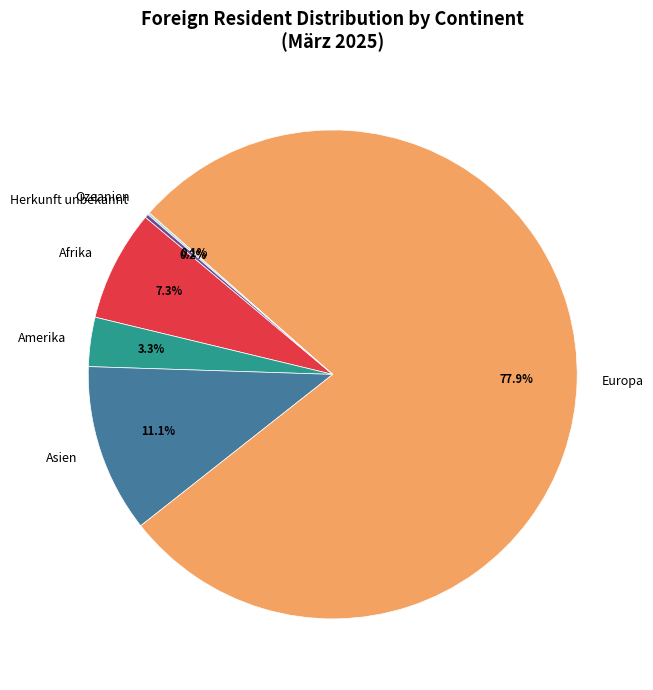

What is the largest slice in the pie chart?

Europa